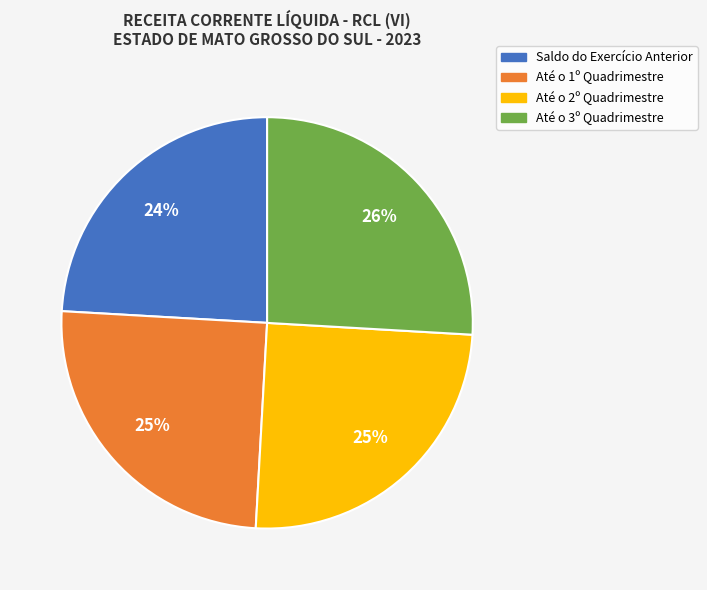

Is Saldo do Exercício Anterior the majority of the pie?

No